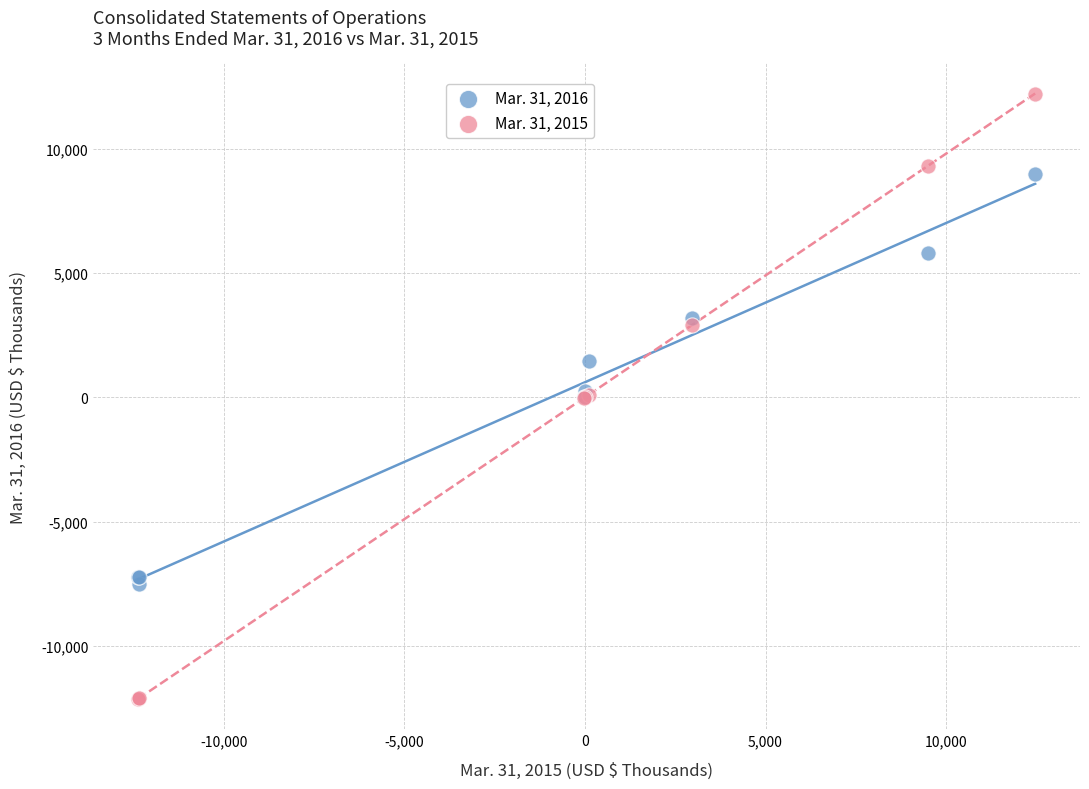

What is the X range (max minus min) for the scatter plot?

24830.0